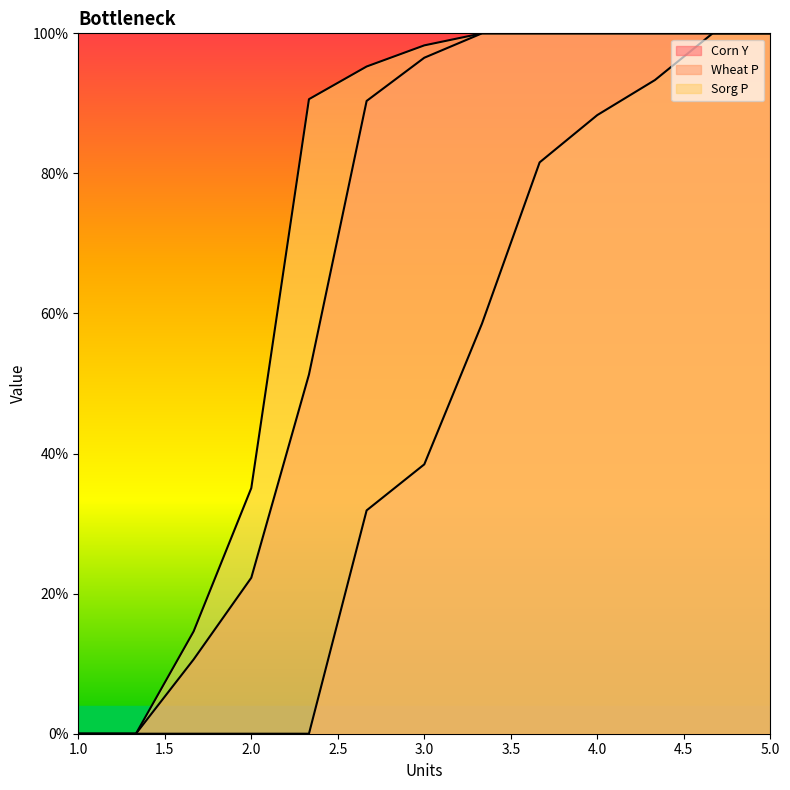

List the labels in order of Wheat P value, smallest first.

1, 1.3333333333333333, 1.6666666666666665, 2, 2.333333333333333, 2.6666666666666665, 3, 3.333333333333333, 3.6666666666666665, 4, 4.333333333333333, 4.666666666666666, 5